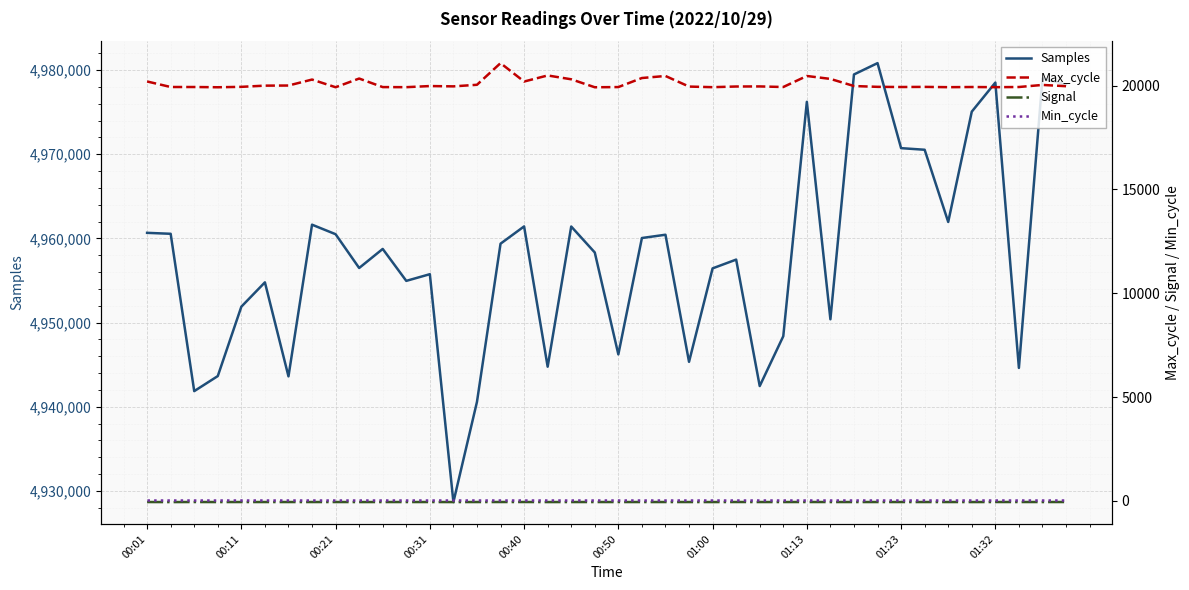

Between 00:21 and 39, which series saw the biggest shift?

Samples